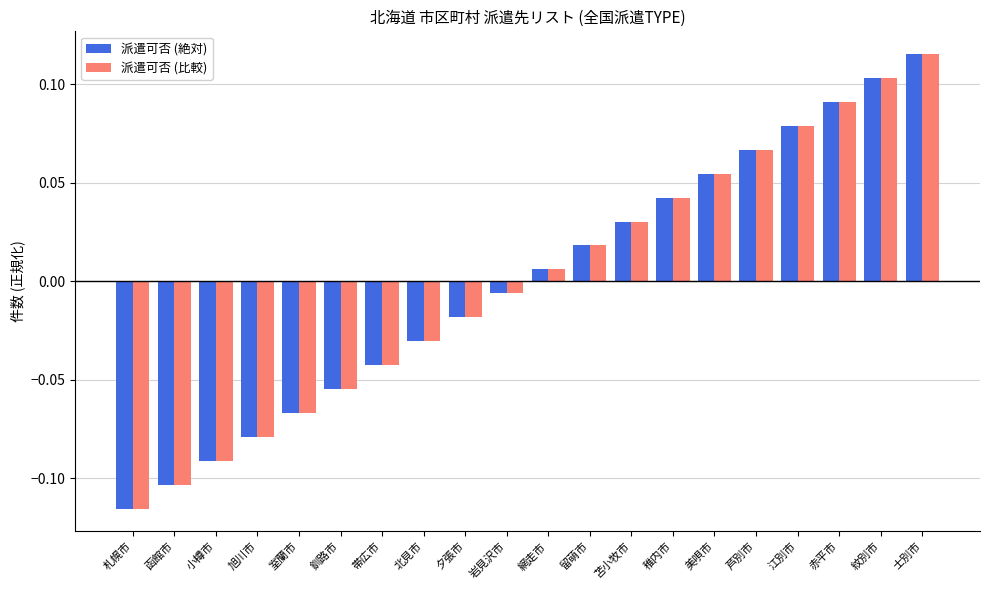

Which category has the highest value across all series?

士別市